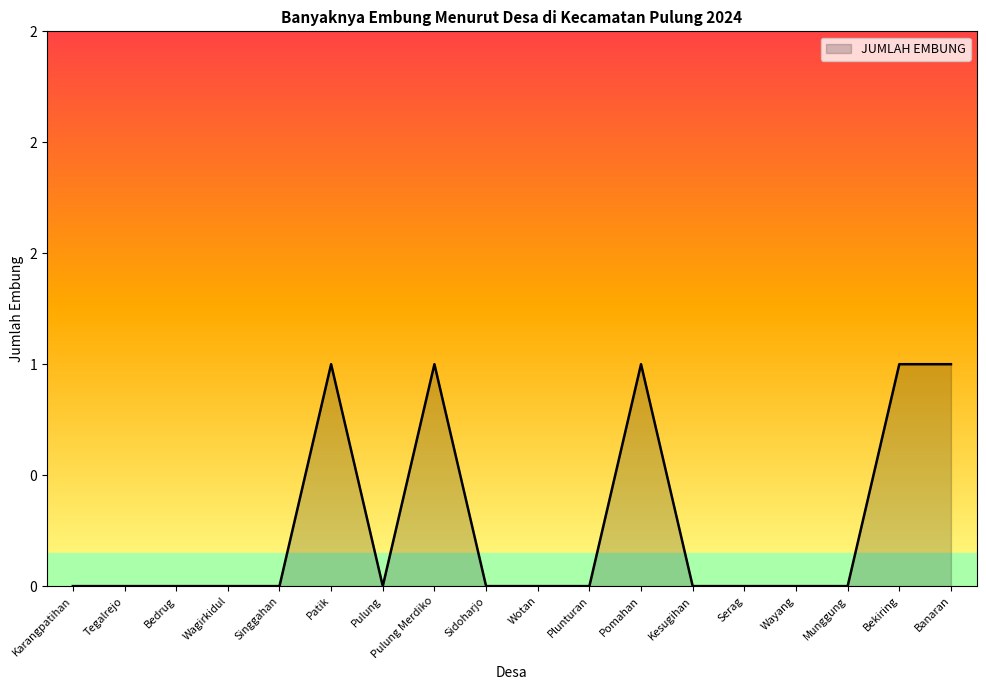

What is the greatest value displayed?

1